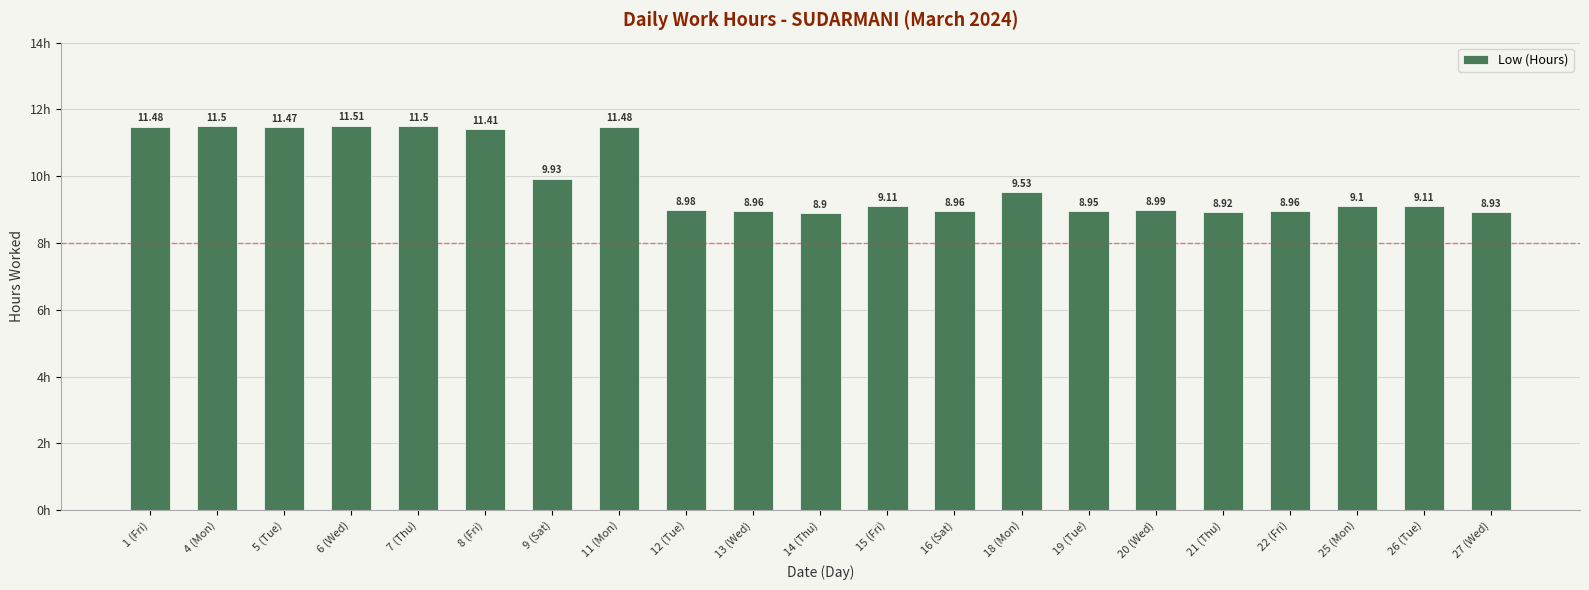

At which category does the chart reach its peak across all series?

6 (Wed)